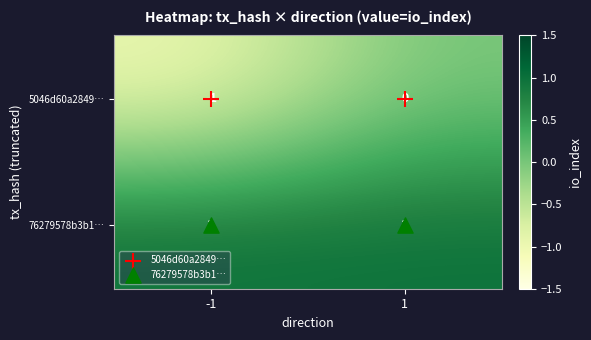

What is the total value across all series at 1?

1